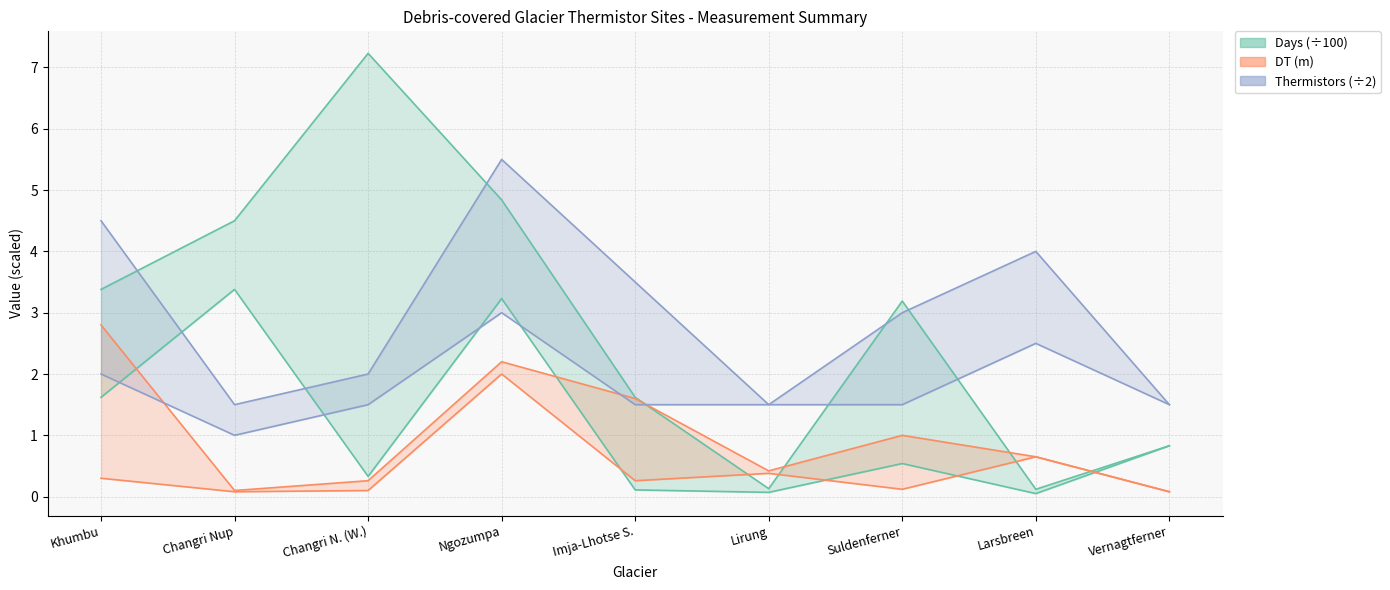

At Ngozumpa, list the series in order from smallest to largest.

DT_min, DT_max, TM_min, Days_min, Days_max, TM_max